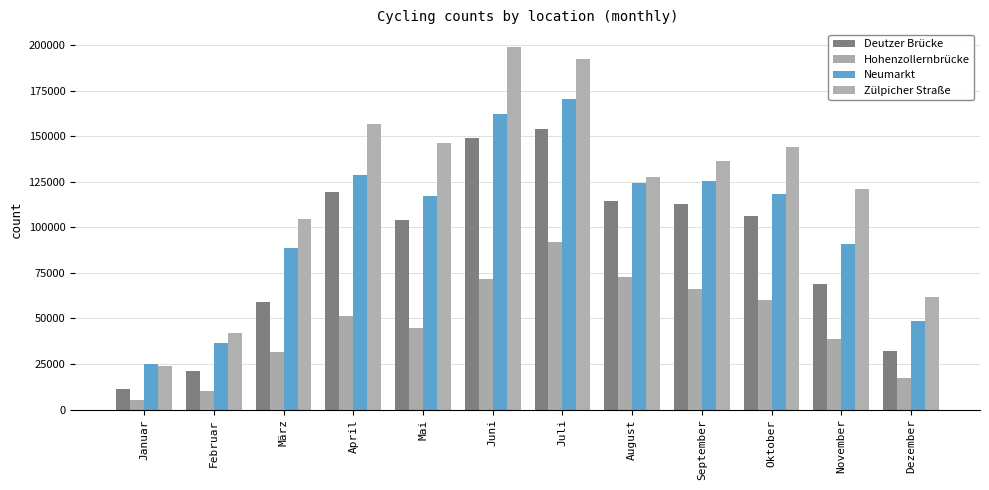

What is the value of the Zülpicher Straße bar at the 1st from the left?

24029